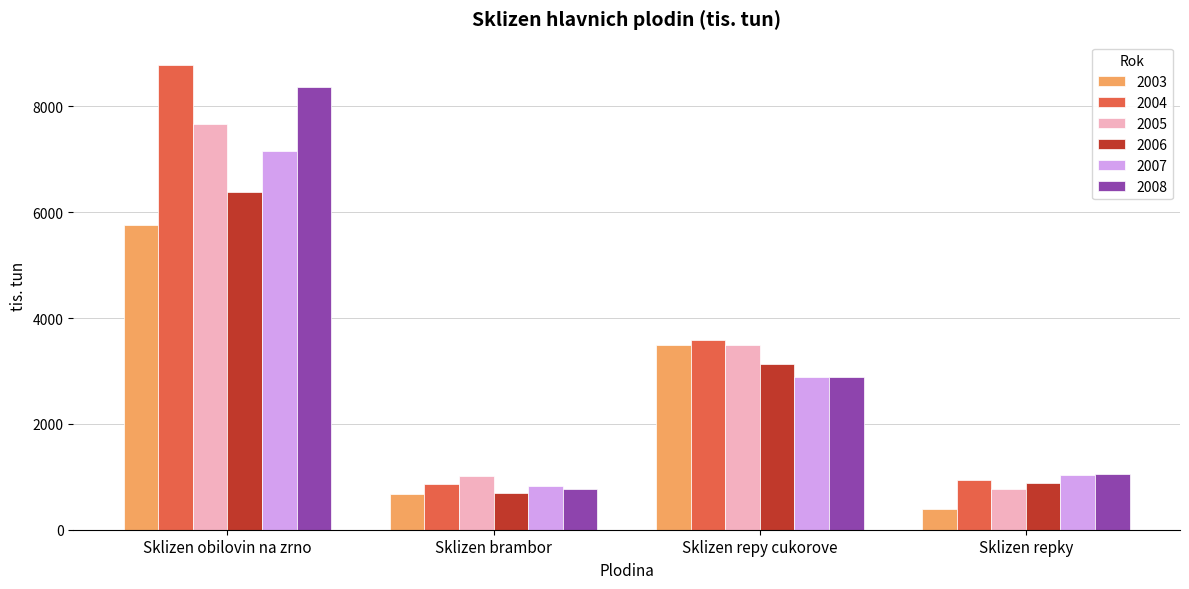

Reading right to left, transcribe all the data shown in this chart.

2003: 387.8	3495.1	682.5	5762.4
2004: 934.7	3579.3	861.8	8783.8
2005: 769.4	3495.6	1013.0	7659.9
2006: 880.2	3138.3	692.2	6386.1
2007: 1031.9	2889.9	820.5	7152.9
2008: 1048.9	2884.6	769.6	8369.5